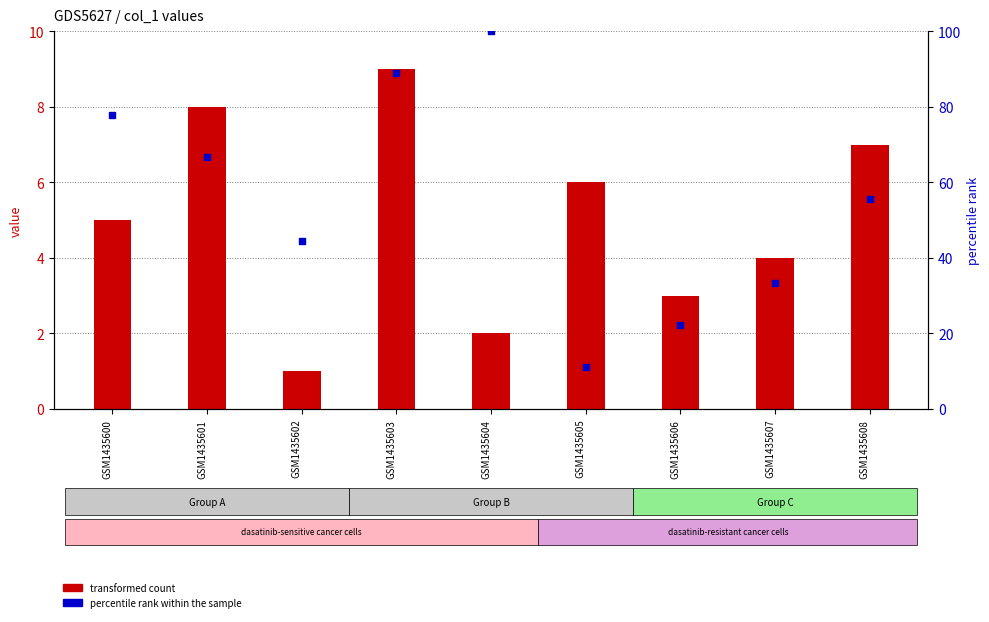

Which series reaches the maximum Y coordinate?

percentile rank within the sample